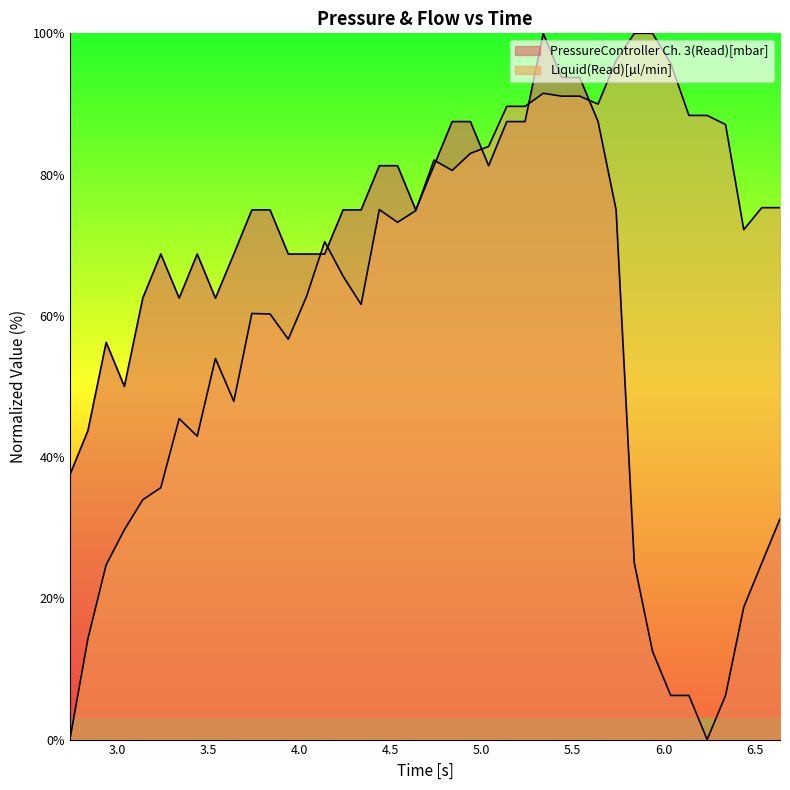

True or false: PressureController Ch. 3(Read)[mbar] has more than 1 points higher than both neighbors.

True